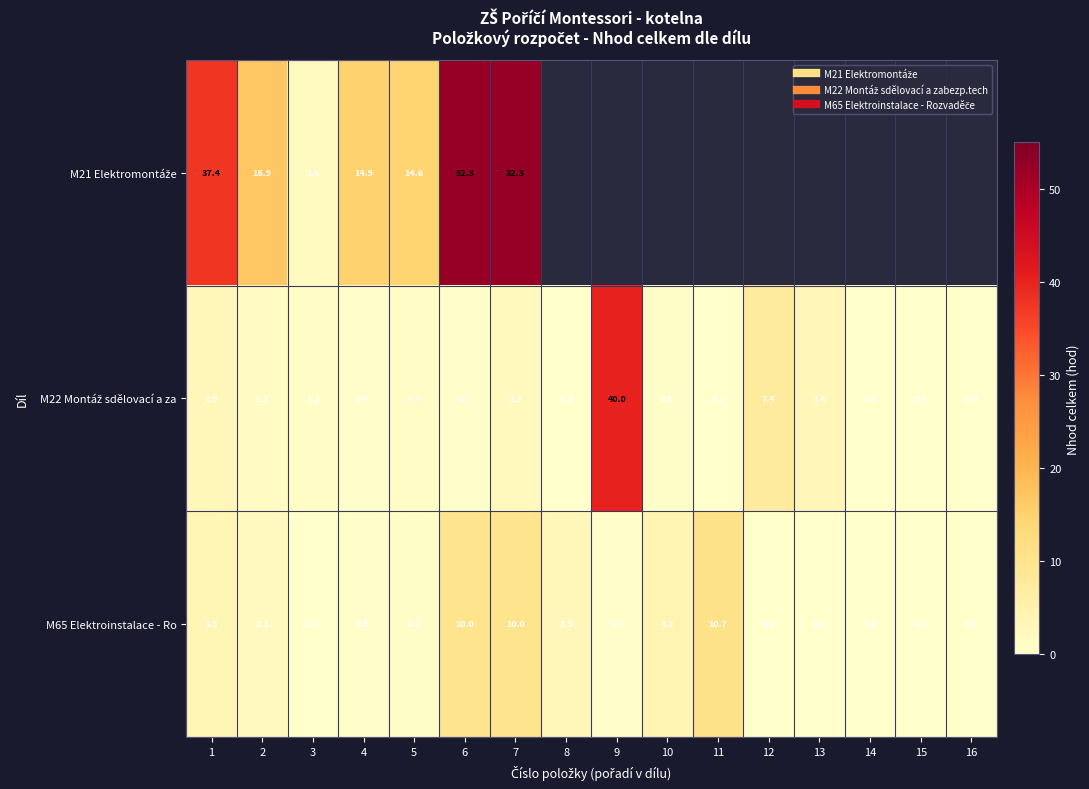

What is the difference between the maximum and minimum values in the M65 Elektroinstalace - Ro series?

10.7